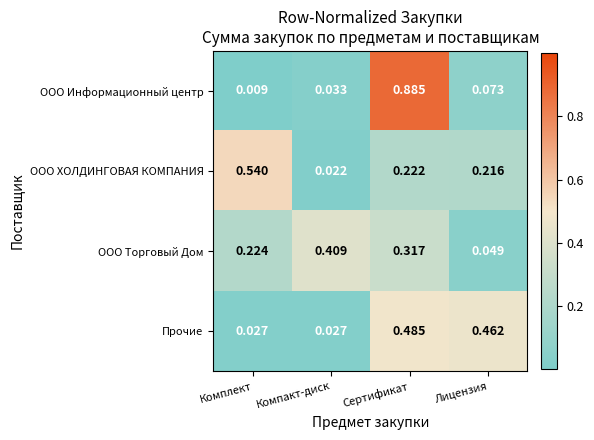

At which label is ООО Торговый Дом closest to 0?

Лицензия